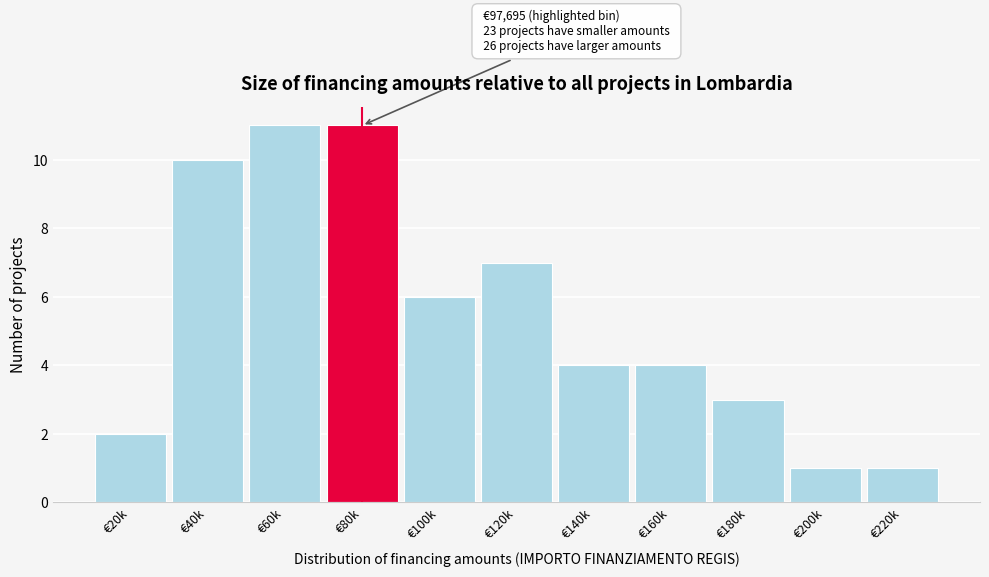

Reading right to left, extract all data points from this chart.

€220k=1	€200k=1	€180k=3	€160k=4	€140k=4	€120k=7	€100k=6	€80k=11	€60k=11	€40k=10	€20k=2